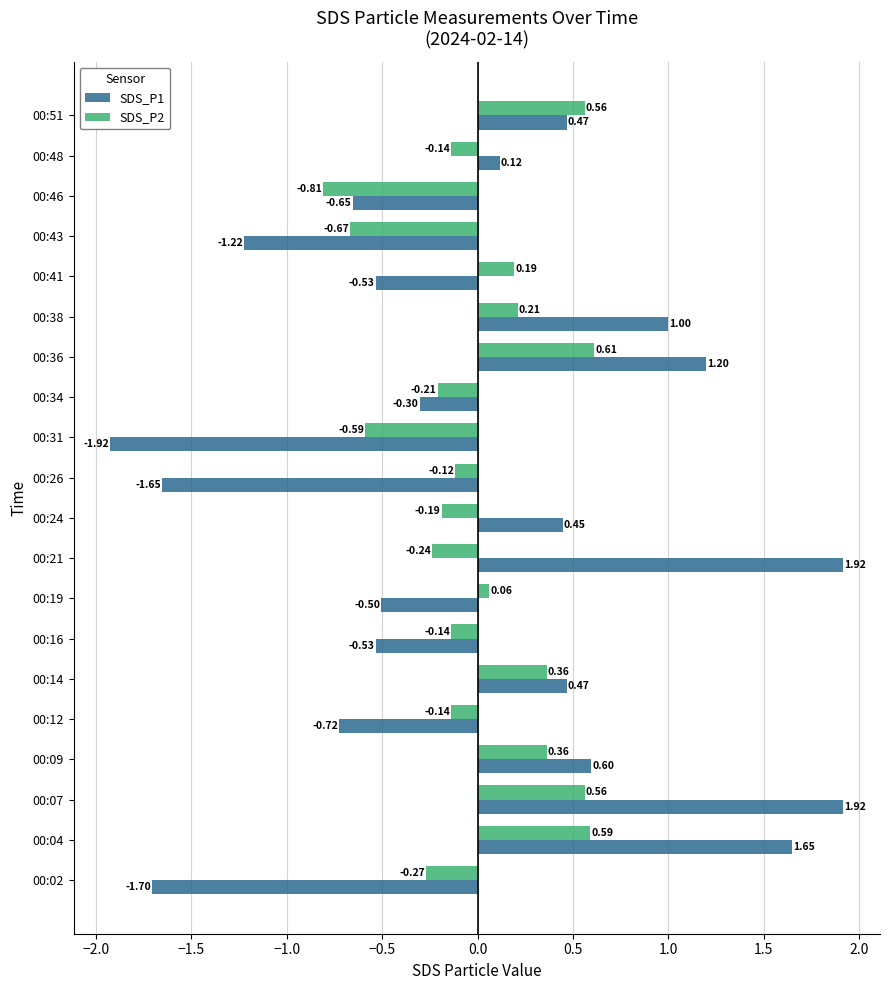

What is the difference between the second highest and minimum values in the SDS_P2 series?

1.4